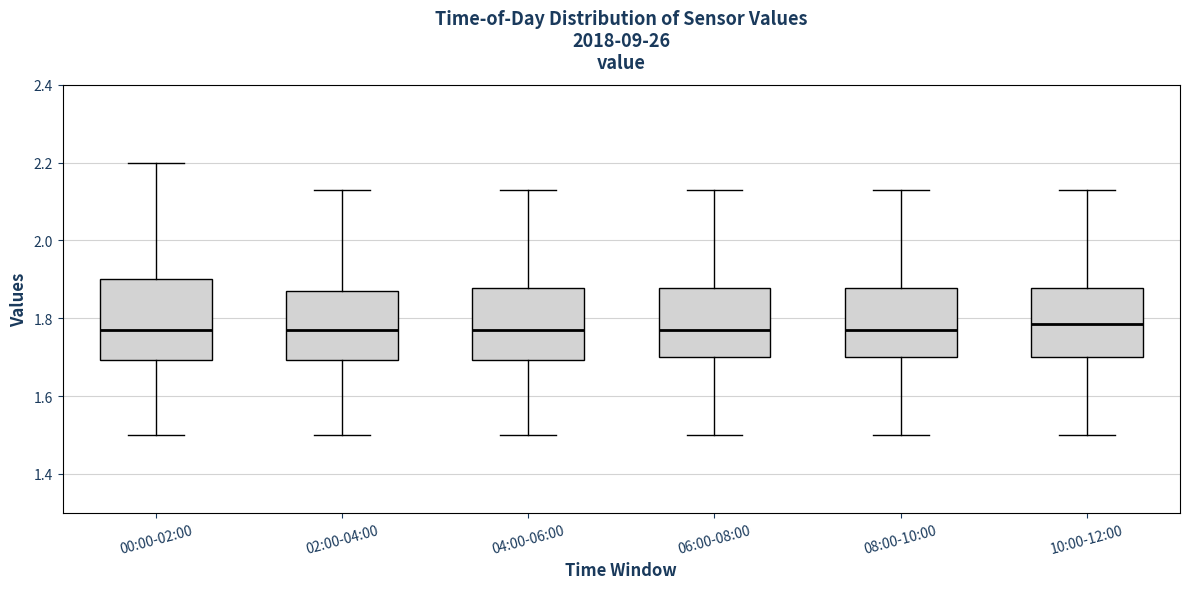

Reading left to right, read every box against the y-axis: the position of its median line, the range the box covers, and the ends of its whiskers. The values are not printed on the chart, so give them approximately, as read against the axis.

00:00-02:00: median 1.78, box 1.70 to 1.90, whiskers 1.50 to 2.20
02:00-04:00: median 1.78, box 1.70 to 1.88, whiskers 1.50 to 2.14
04:00-06:00: median 1.78, box 1.70 to 1.88, whiskers 1.50 to 2.14
06:00-08:00: median 1.78, box 1.70 to 1.88, whiskers 1.50 to 2.14
08:00-10:00: median 1.78, box 1.70 to 1.88, whiskers 1.50 to 2.14
10:00-12:00: median 1.78, box 1.70 to 1.88, whiskers 1.50 to 2.14